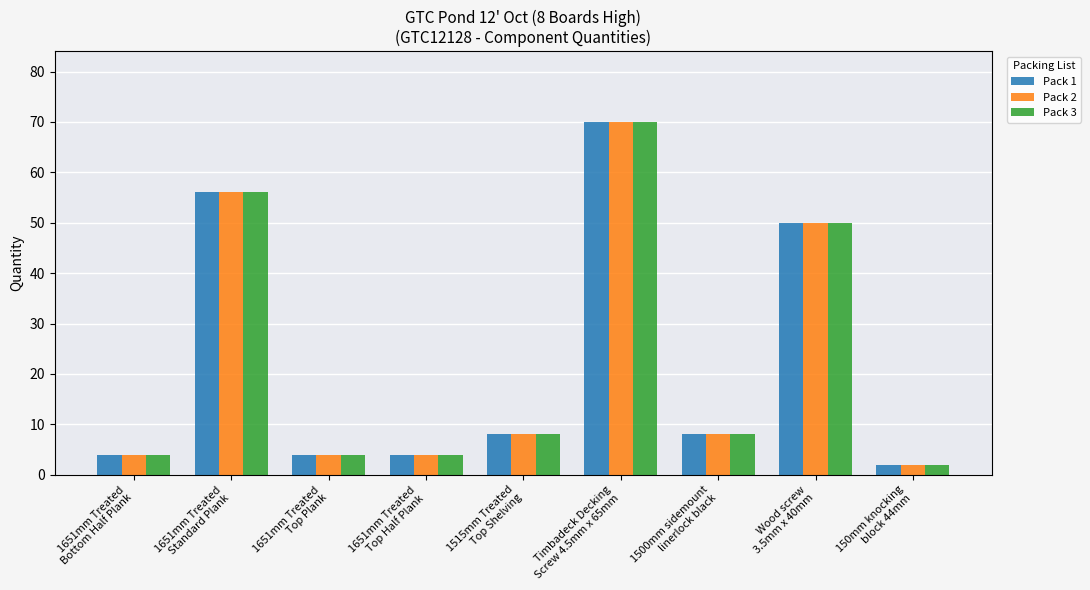

What is the label of the 3rd bar from the left?

1651mm Treated
Top Plank